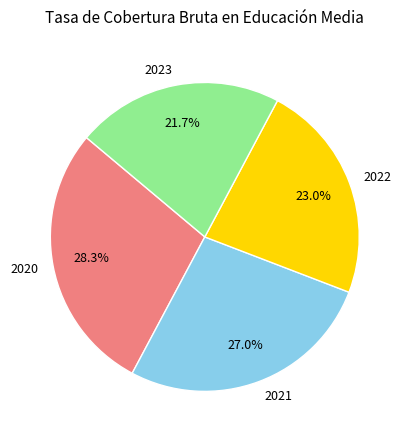

Combined, do 2020 and 2021 account for over 50%?

Yes